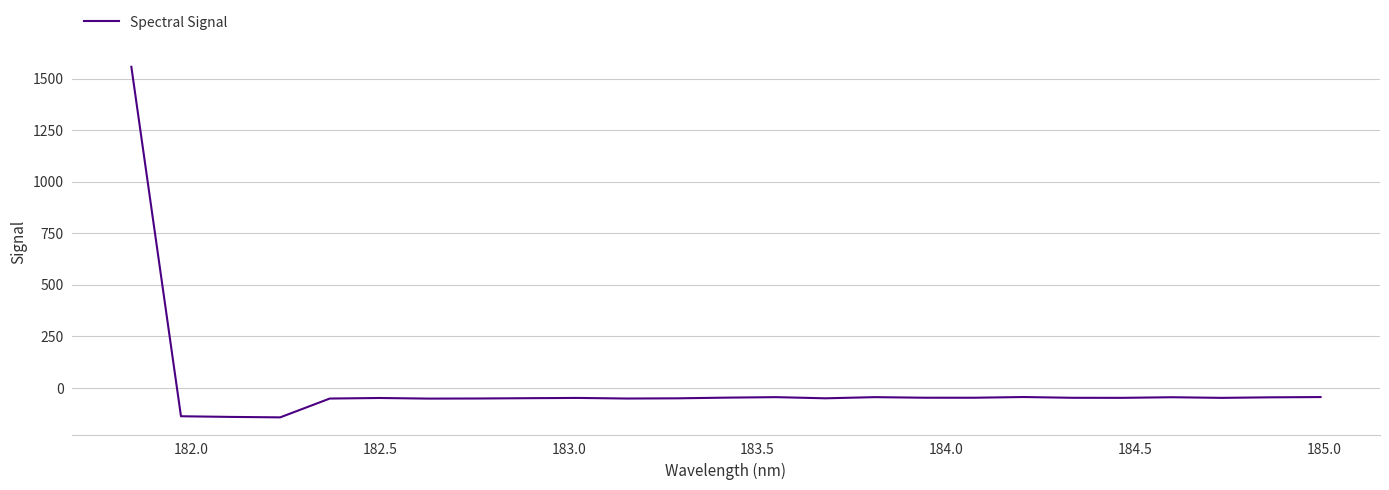

What is the smallest value displayed?

-142.3